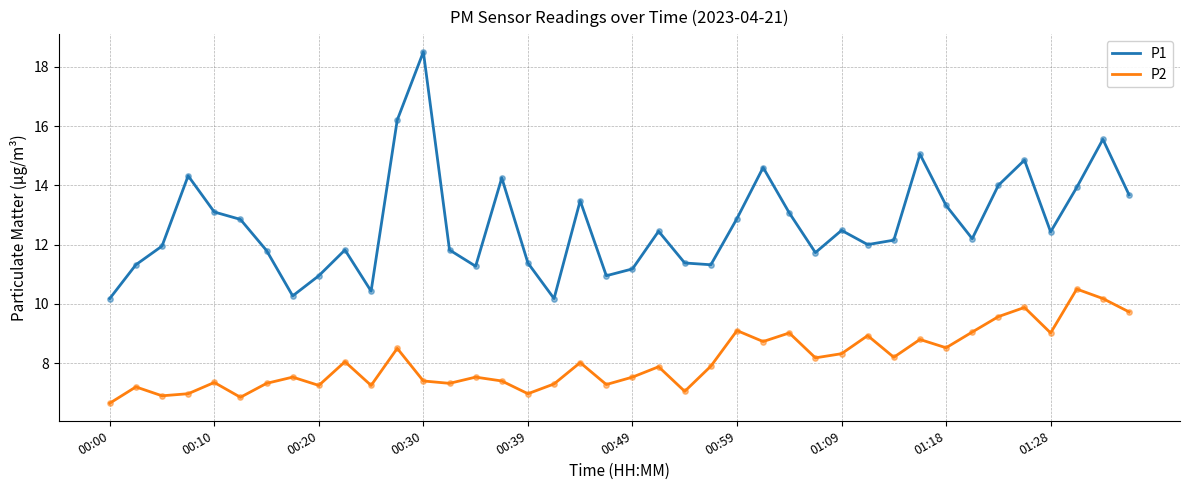

Which series has the largest range (max minus min)?

P1